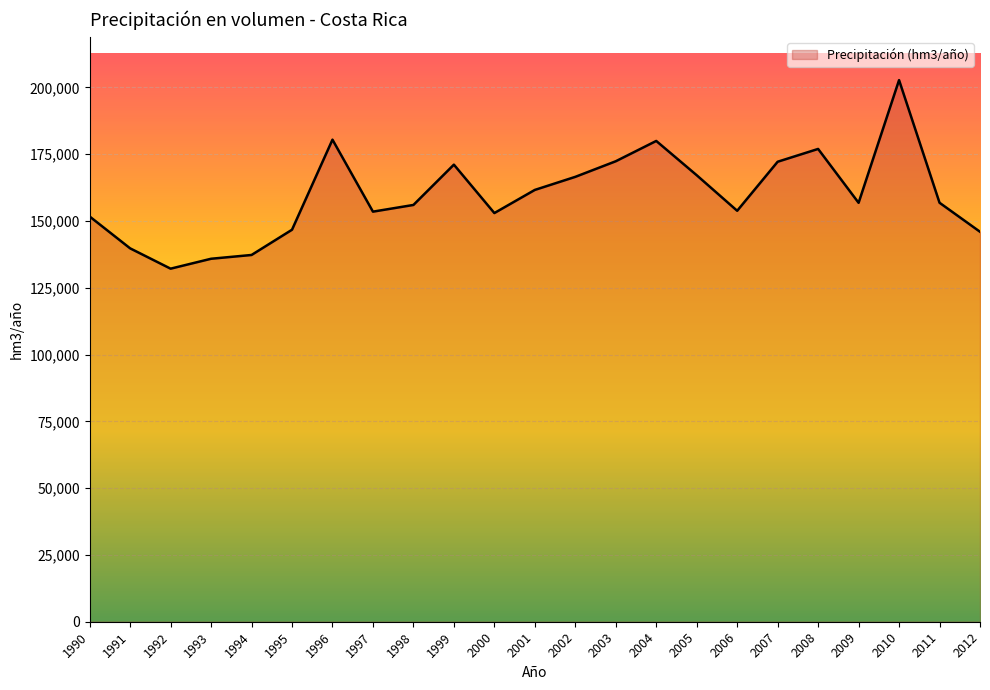

What is the sum of the values at 2004 and 1997?

333402.5